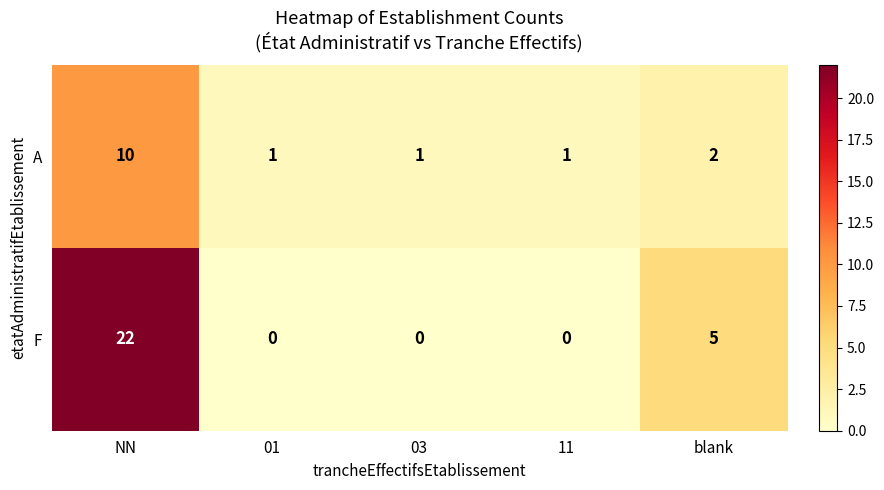

Reading left to right, list all the values displayed in this chart.

A: 10	1	1	1	2
F: 22	0	0	0	5